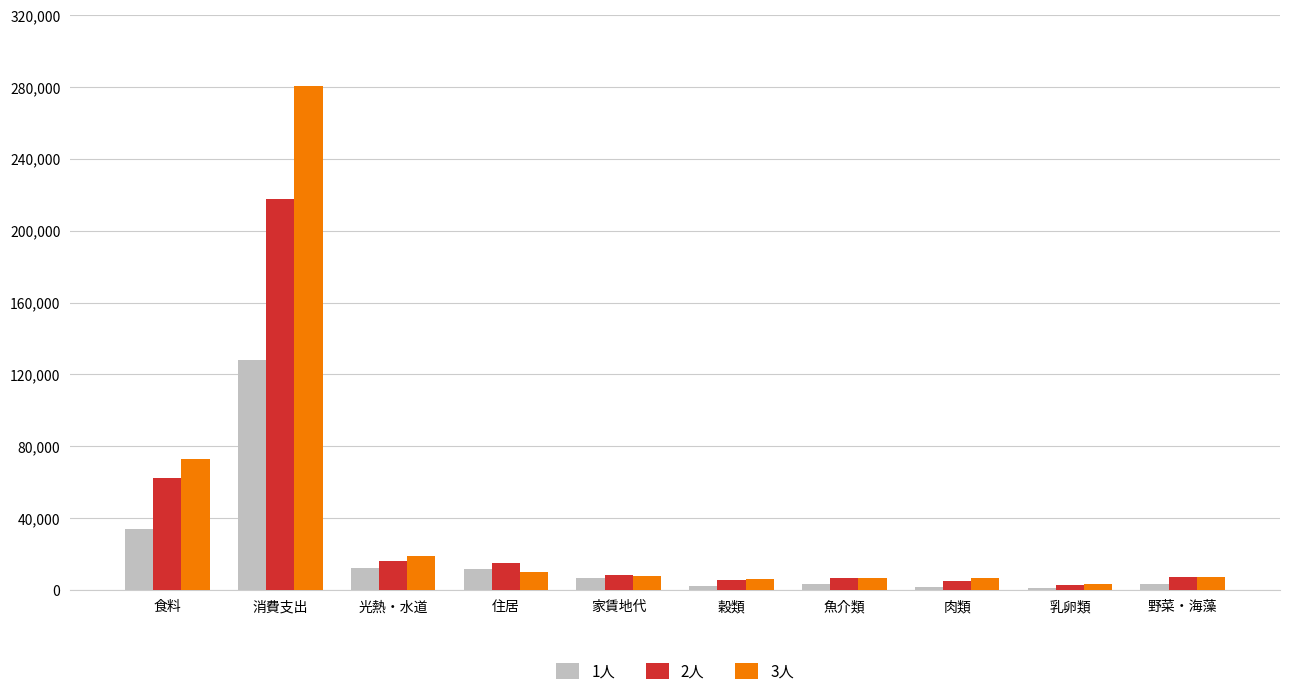

Does the chart contain stacked bars?

No